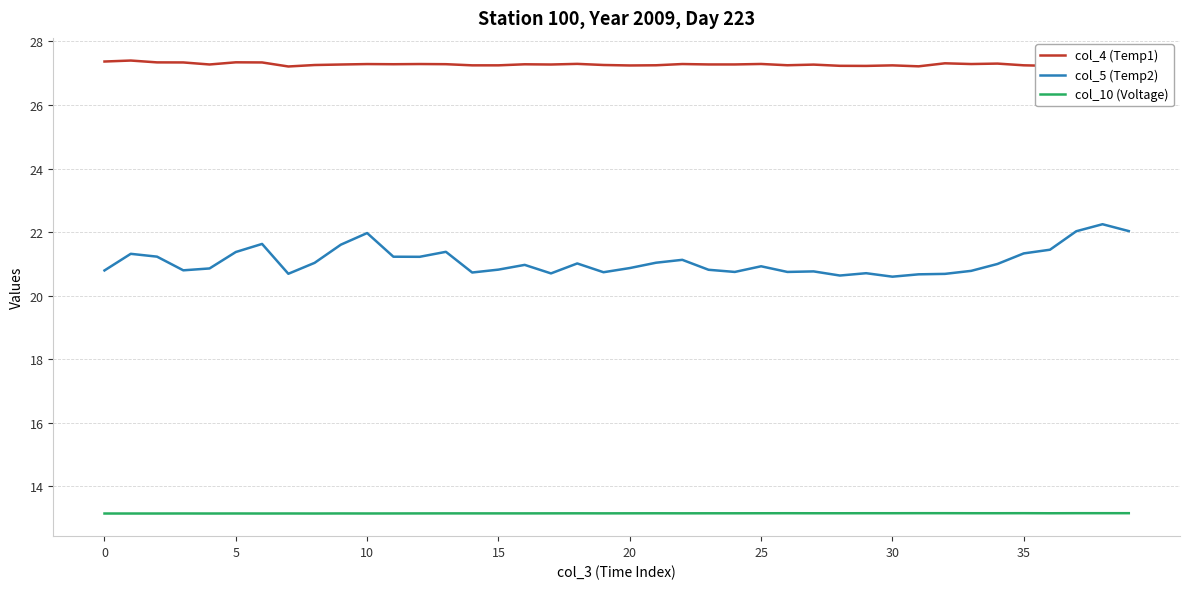

In col_5 (Temp2), how many points are lower than both neighbors (excluding endpoints)?

10